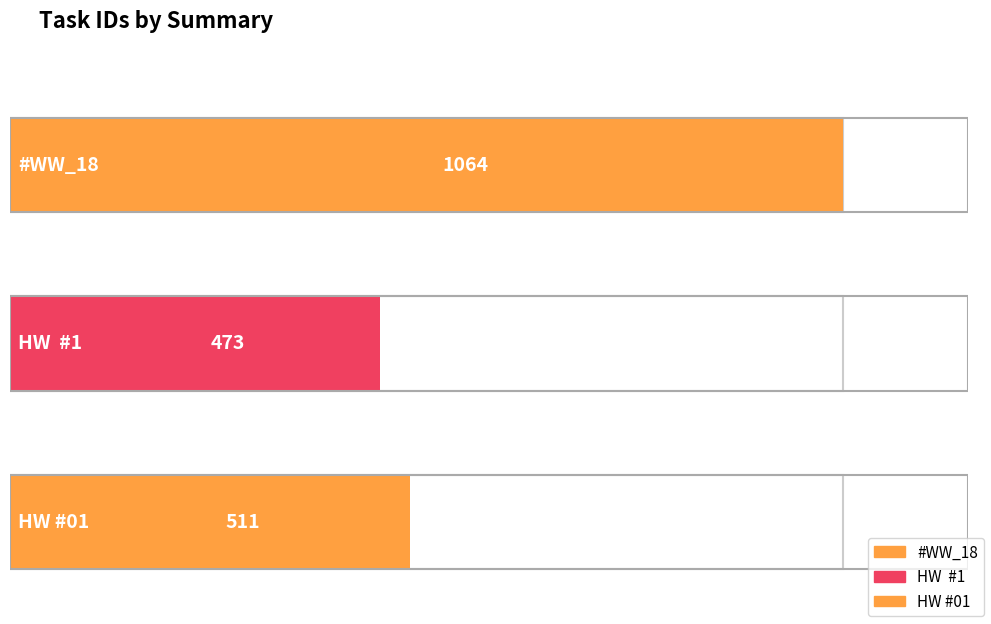

Reading left to right, list all the values displayed in this chart.

1064	473	511